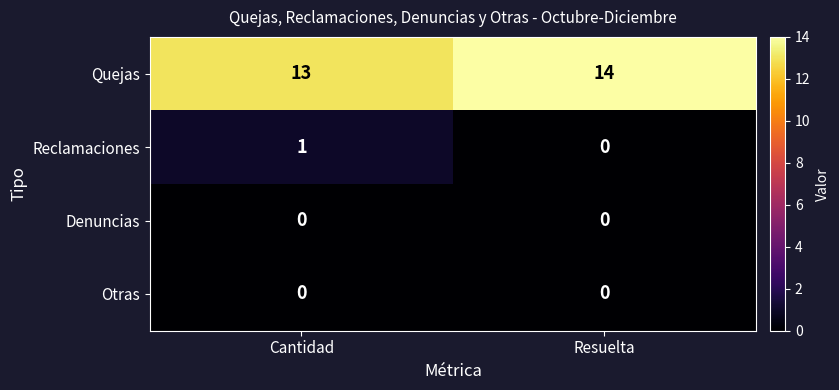

Reading left to right, transcribe all the data shown in this chart.

Quejas: 13	14
Reclamaciones: 1	0
Denuncias: 0	0
Otras: 0	0